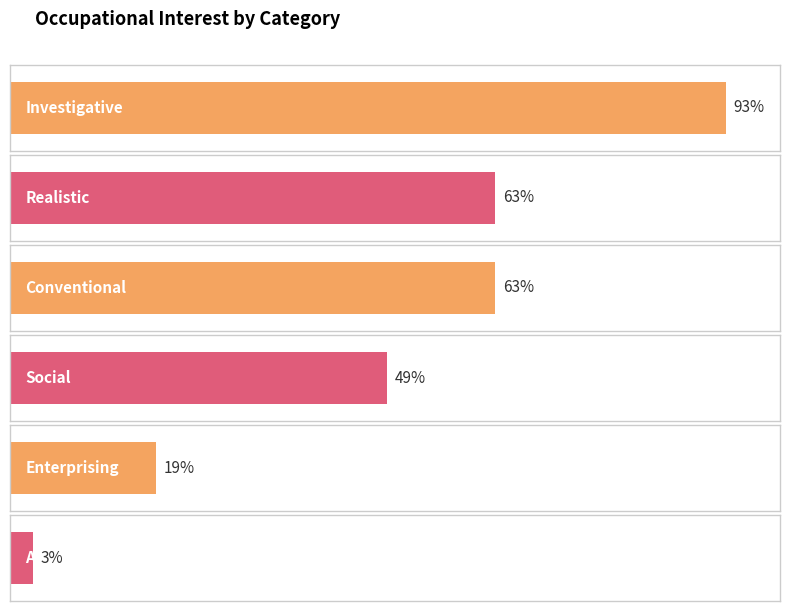

What is the label of the 4th bar from the right?

Conventional